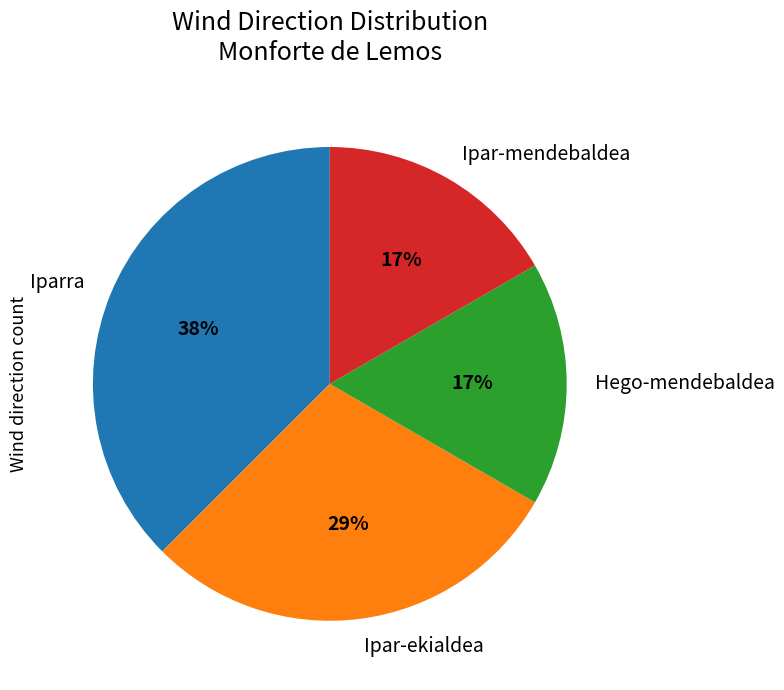

Approximately how many times larger is the value at Ipar-mendebaldea compared to Iparra?

0.4